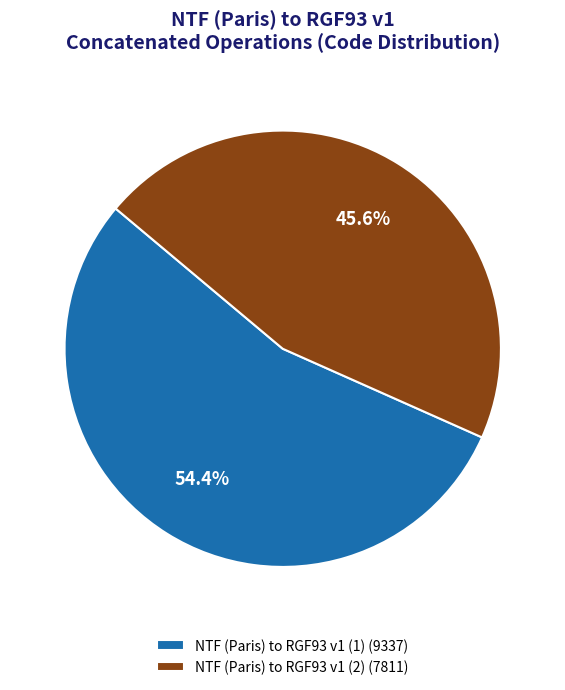

Count the number of slices in the pie.

2